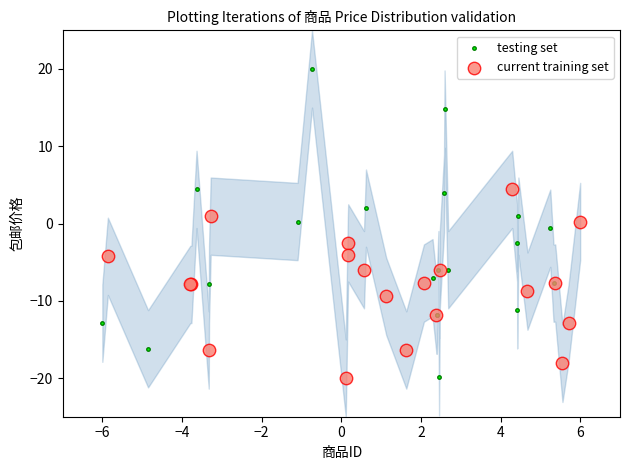

Which series has the largest Y range (max minus min)?

testing set